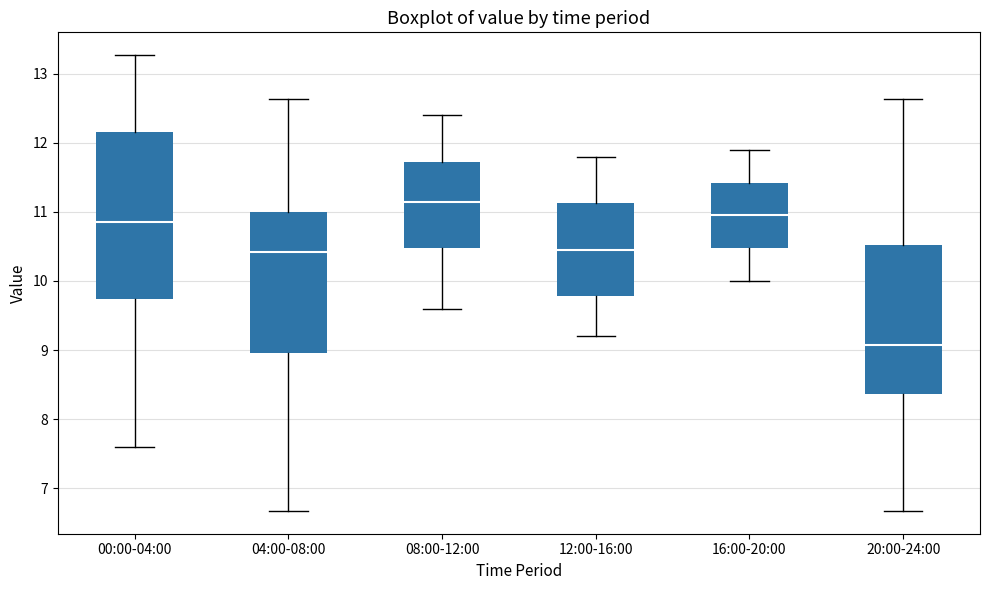

Reading left to right, transcribe this box plot: for each box, give where its median line is, the range the box spans, and where its two whiskers end, as read against the y-axis. The values are not printed on the chart, so give them approximately, as read against the axis.

00:00-04:00: median 10.9, box 9.7 to 12.2, whiskers 7.6 to 13.3
04:00-08:00: median 10.4, box 9.0 to 11.0, whiskers 6.7 to 12.6
08:00-12:00: median 11.2, box 10.5 to 11.7, whiskers 9.6 to 12.4
12:00-16:00: median 10.5, box 9.8 to 11.1, whiskers 9.2 to 11.8
16:00-20:00: median 11.0, box 10.5 to 11.4, whiskers 10.0 to 11.9
20:00-24:00: median 9.1, box 8.4 to 10.5, whiskers 6.7 to 12.6